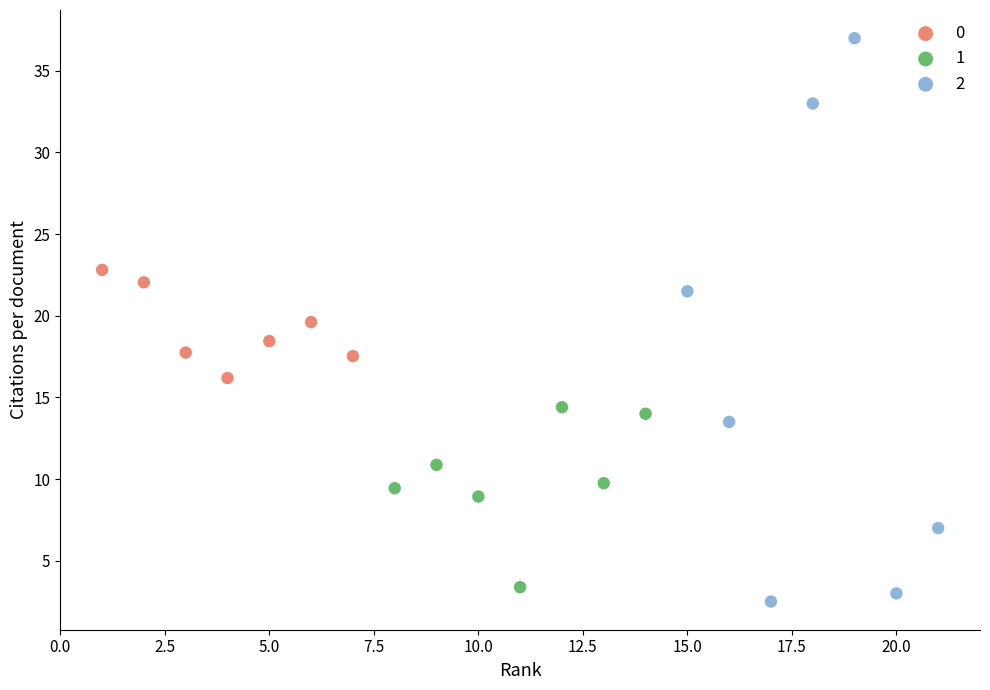

What are all the series names shown in the legend?

0, 1, 2